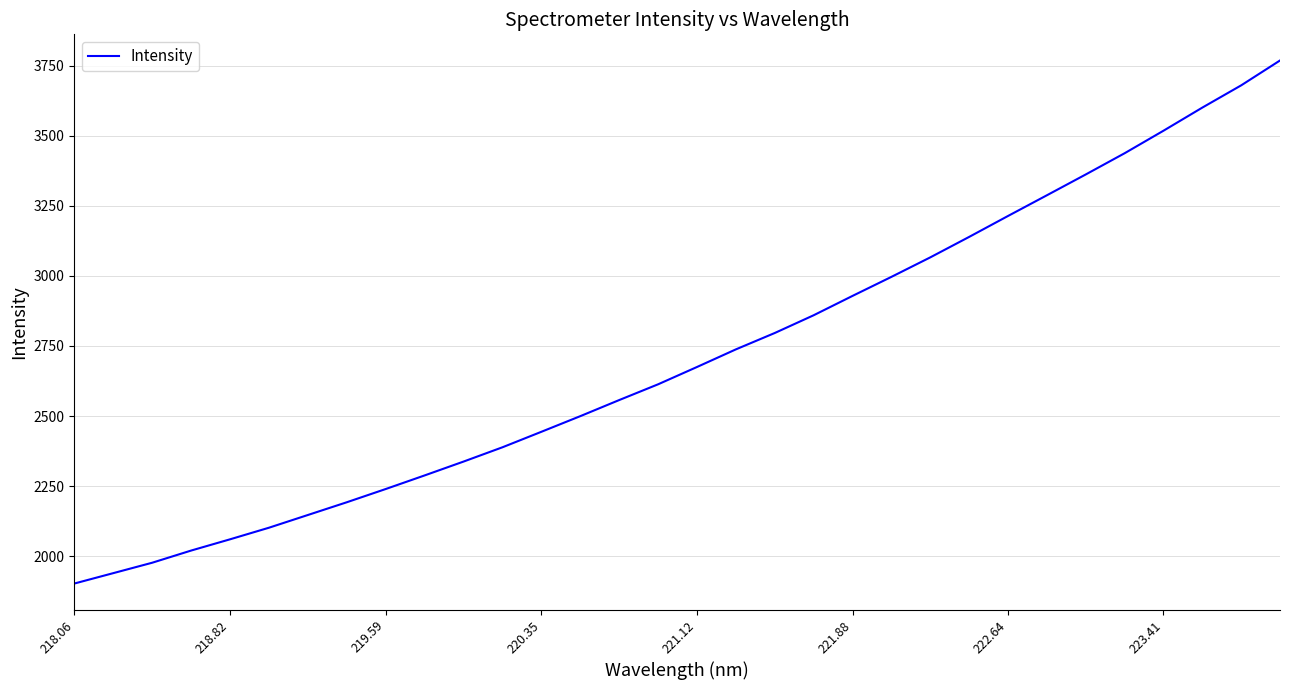

What is the average value?

2711.5